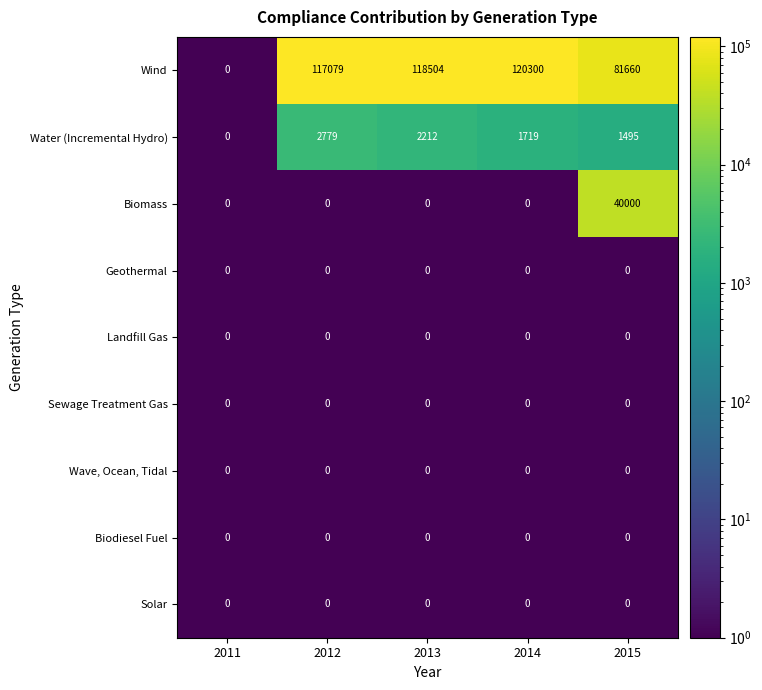

List the labels in order of Wind value, smallest first.

2011, 2015, 2012, 2013, 2014